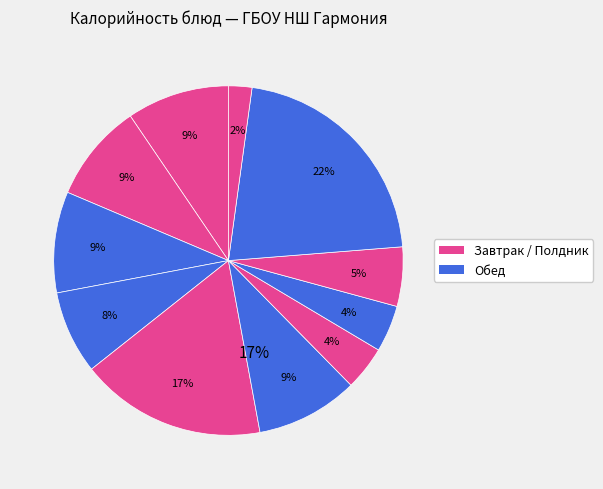

What percentage is the Хлеб пшеничный slice, to the nearest percent?

4%